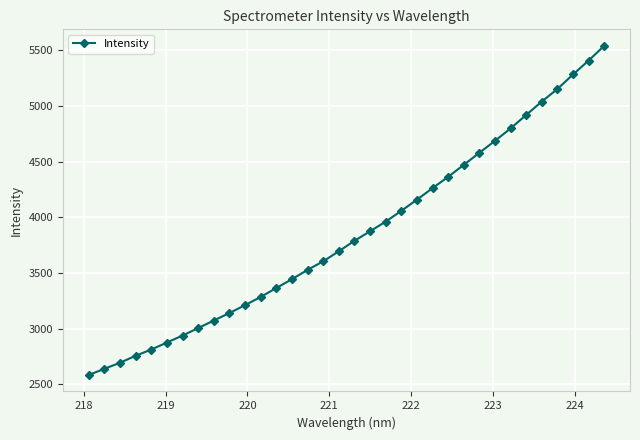

Reading right to left, transcribe all the data shown in this chart.

5541.4	5408.9	5283.6	5153.4	5040.6	4920.4	4799.4	4687.6	4580.1	4471.7	4364.1	4262.4	4158.9	4058.4	3961.8	3875.0	3789.1	3695.8	3604.8	3528.4	3444.8	3365.2	3285.3	3211.4	3140.6	3073.4	3005.1	2938.5	2875.3	2812.7	2756.7	2693.8	2639.2	2583.9